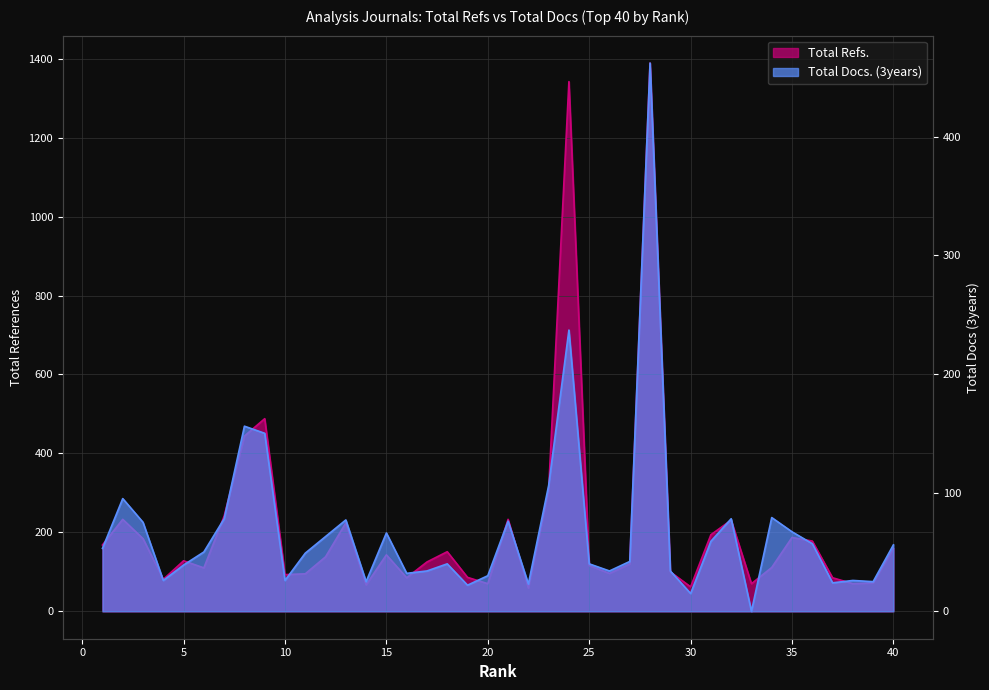

What is the value of the Total Docs. (3years) point at the 19th from the left?

22